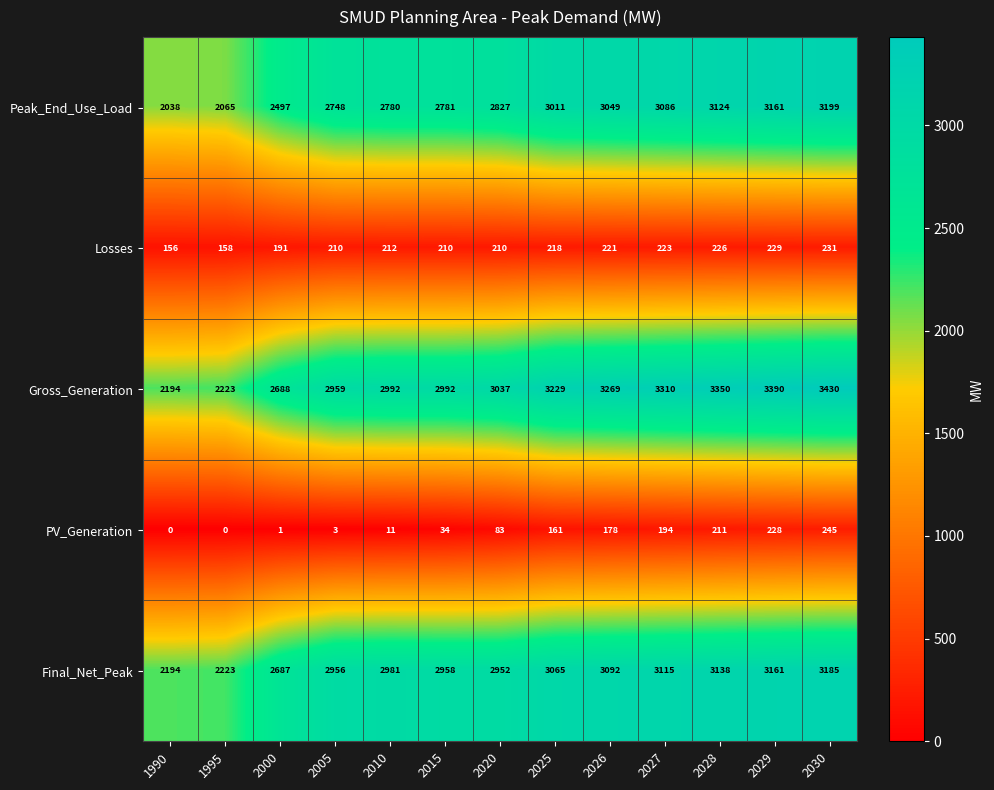

Is it true that Peak_End_Use_Load equals 3011 at 2025?

True